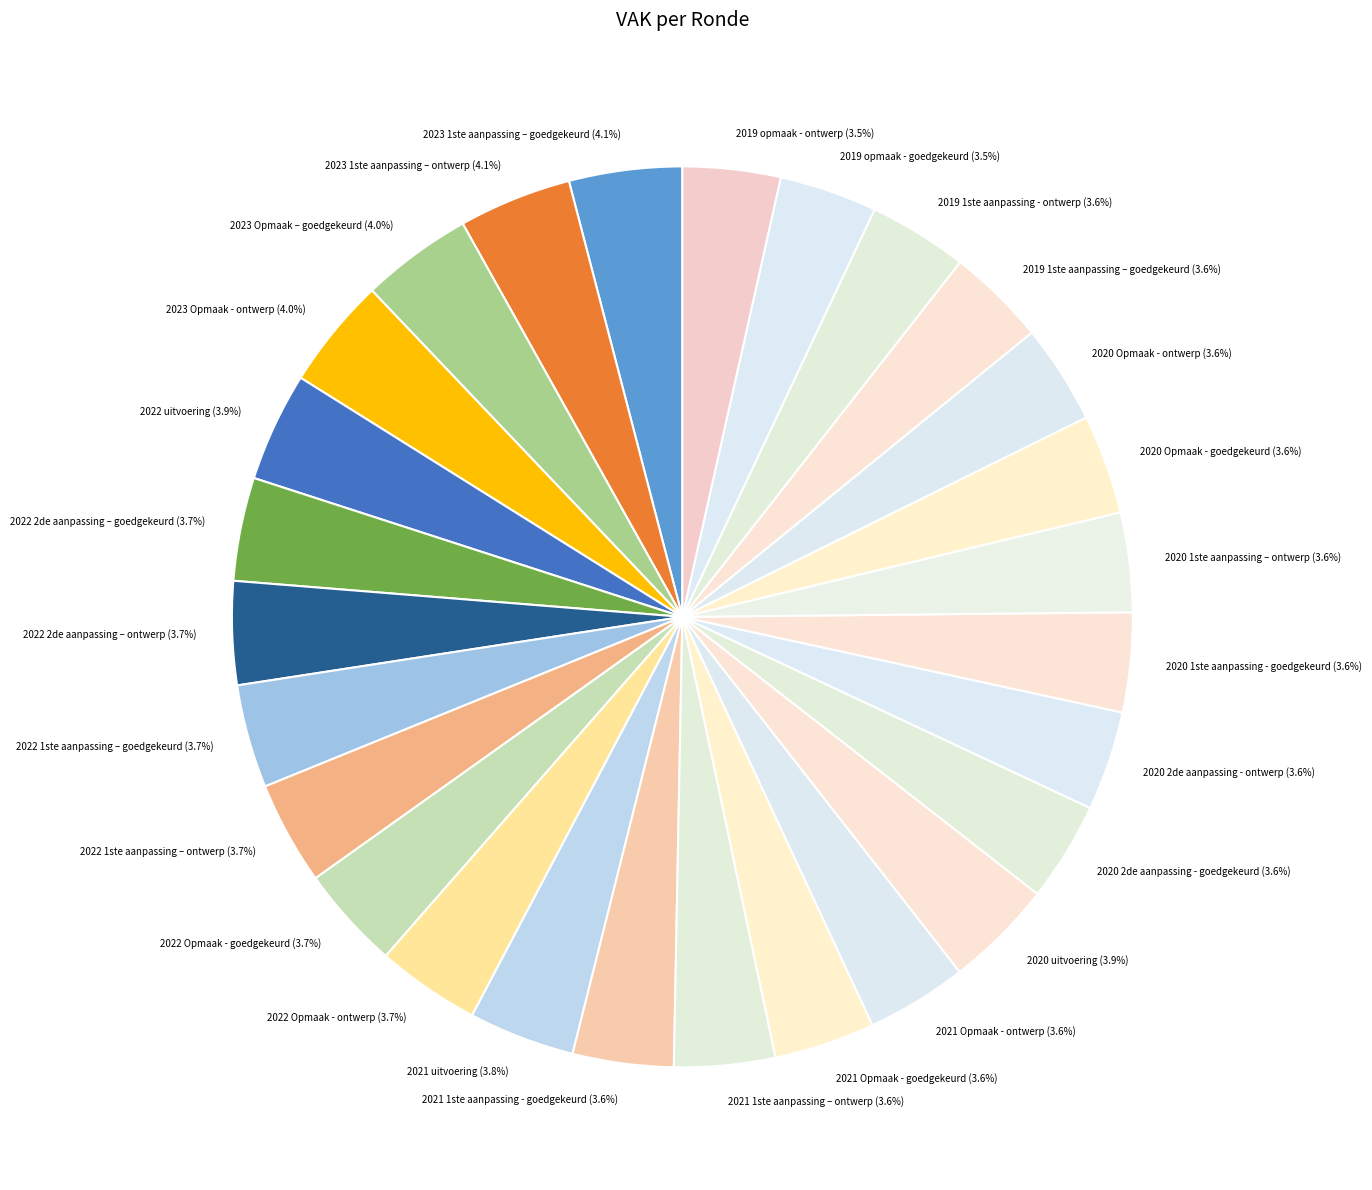

Count the number of slices in the pie.

27